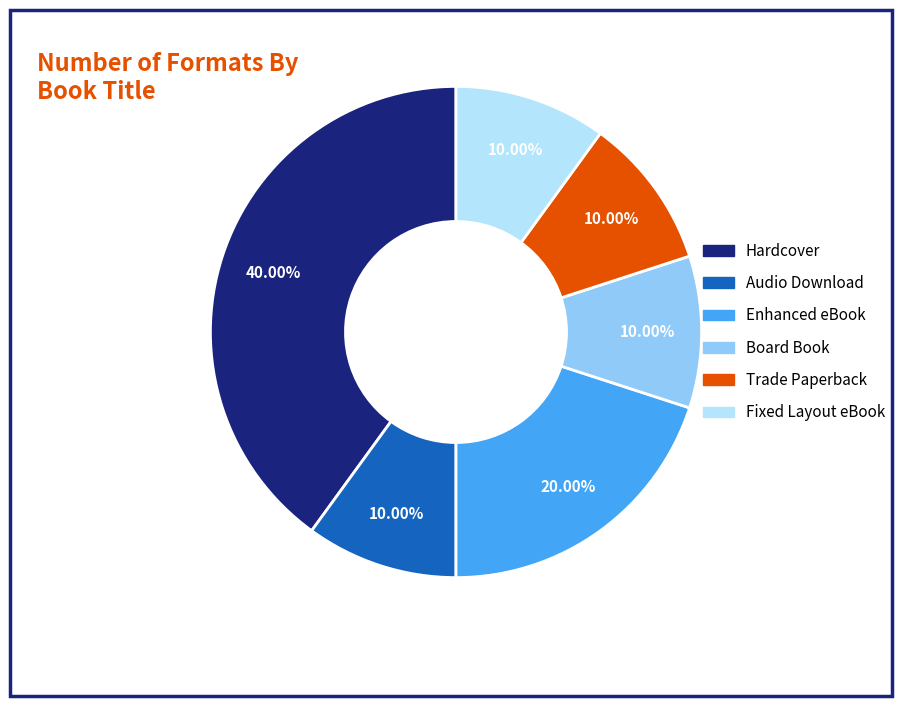

True or false: Audio Download accounts for 10% of the total.

True